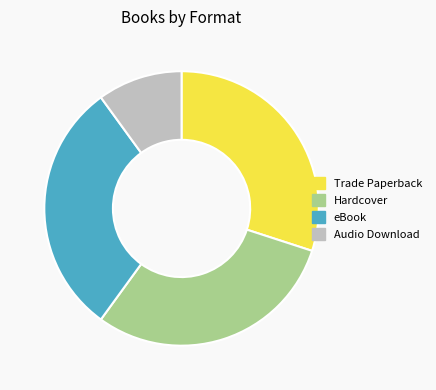

How many segments does this pie chart have?

4